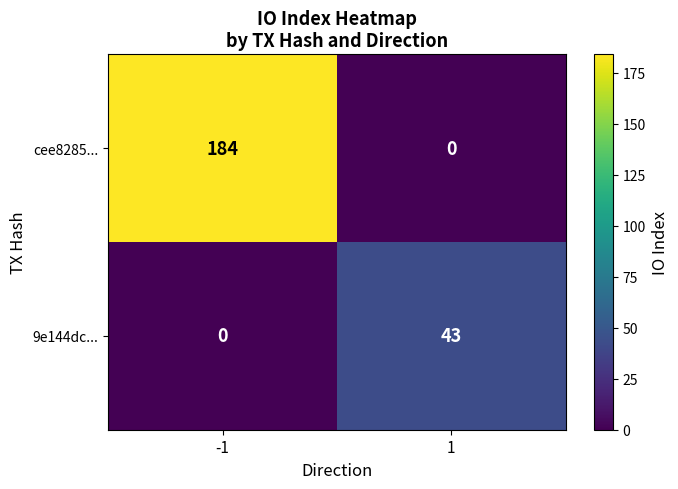

What is the approximate value of 9e144dc... at 1, to the nearest 5?

45